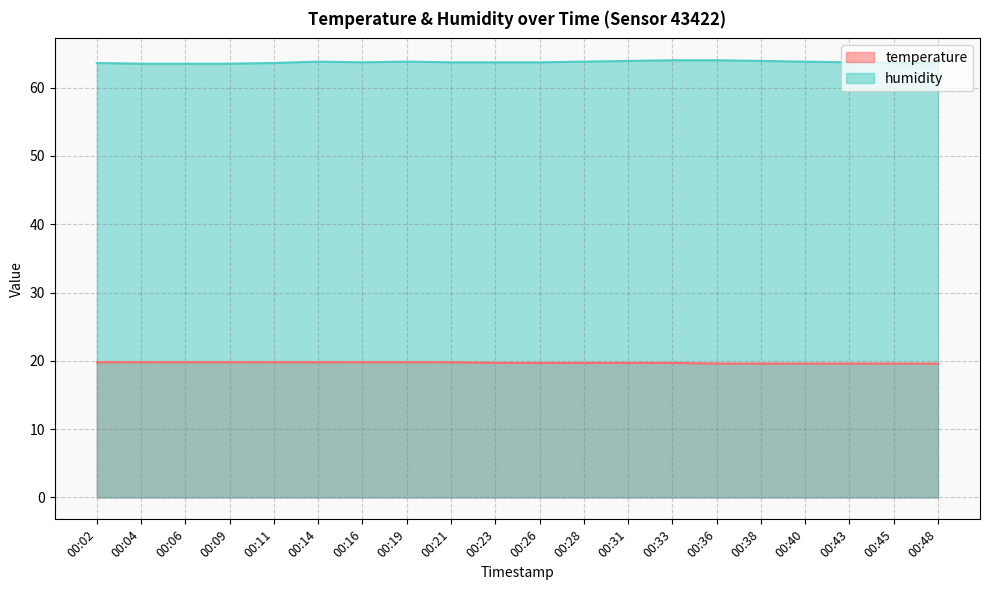

What is the value of the temperature point at the 10th from the left?

19.7